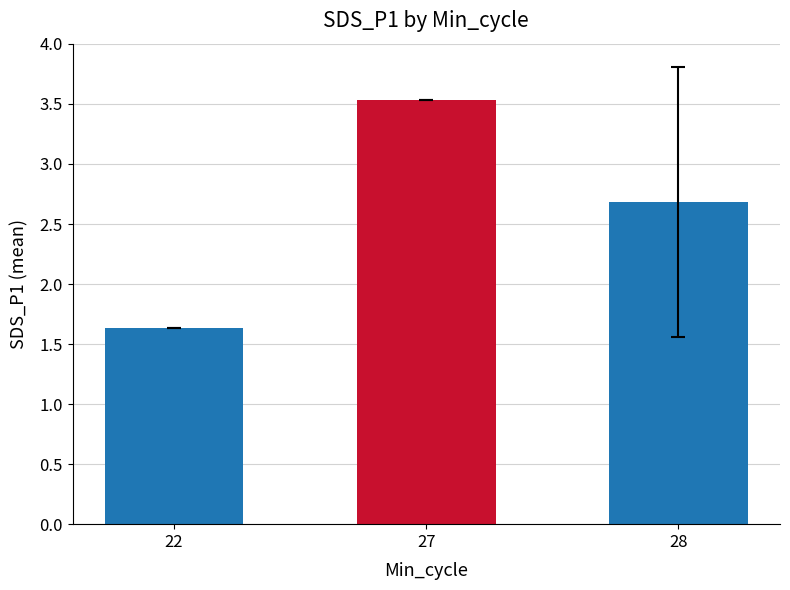

What is the minimum value shown in the chart?

1.6